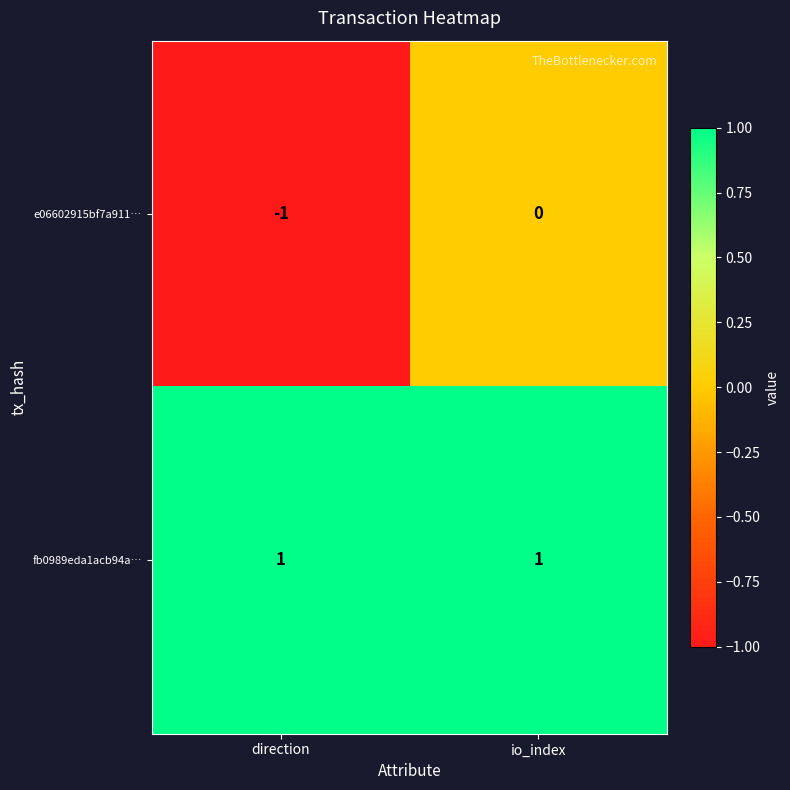

What is the difference between the highest and lowest values at direction?

2